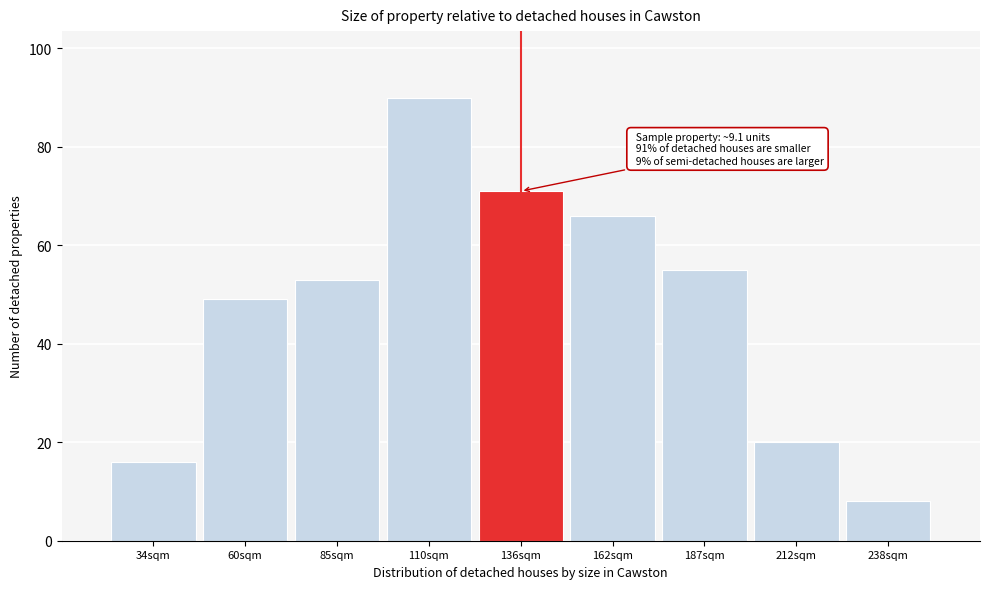

Reading left to right, transcribe all the data shown in this chart.

16	49	53	90	71	66	55	20	8